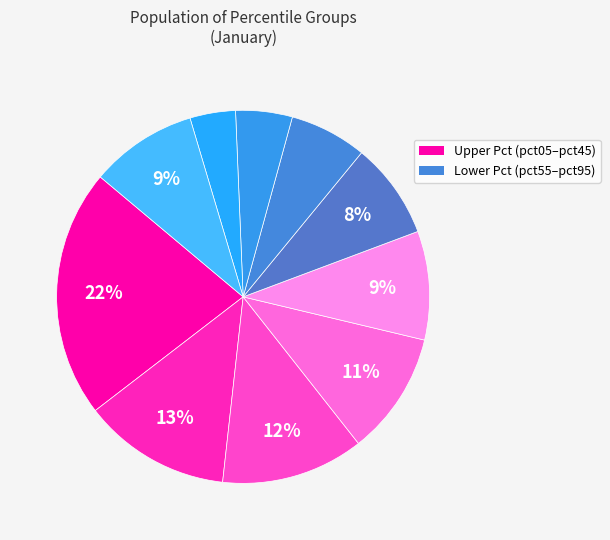

To the nearest percent, what is the average slice percentage?

10%